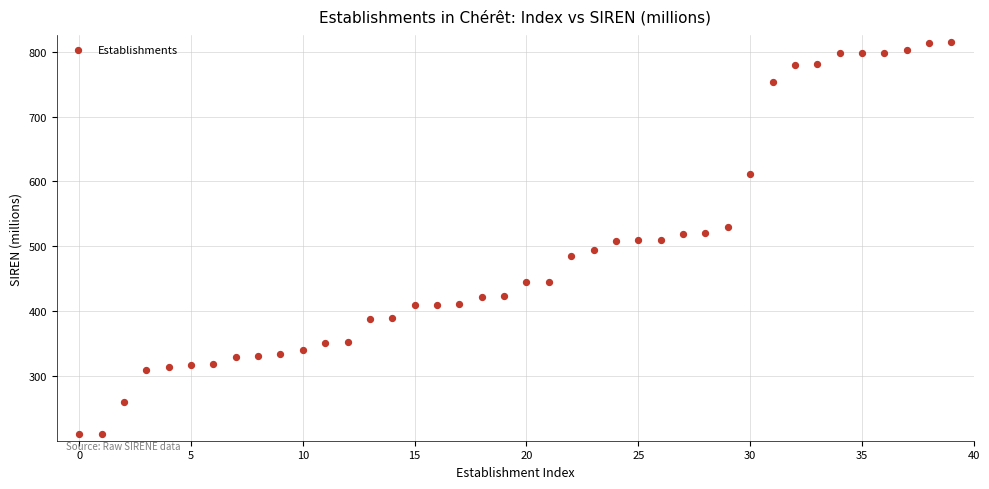

What is the range of Y values (max minus min)?

605.0